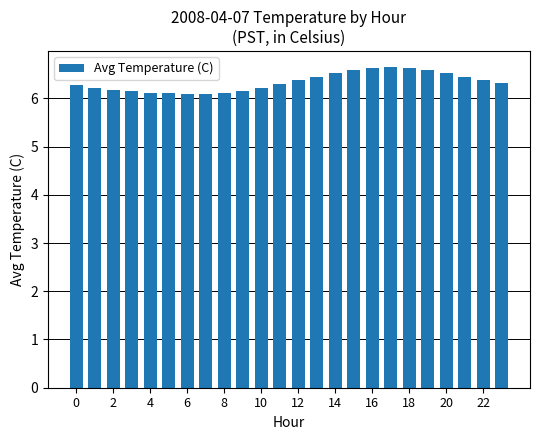

What is the value of the 8th bar from the left?

6.1